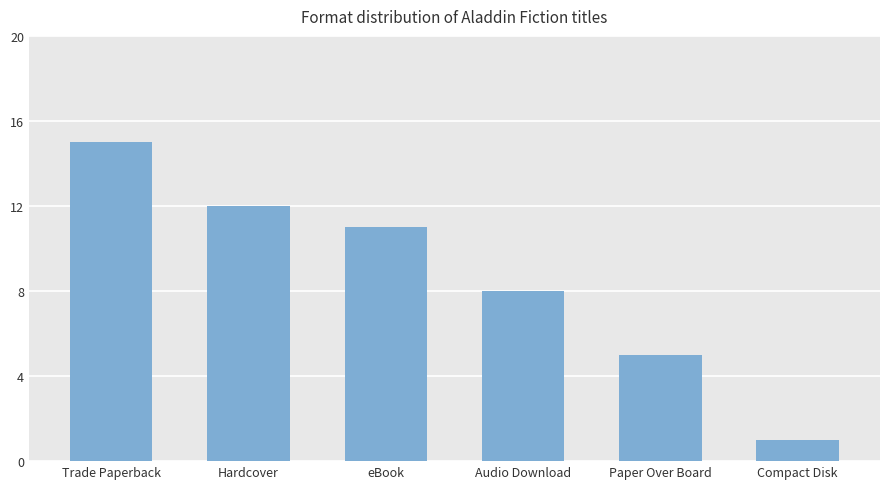

What position from the right is Trade Paperback?

6